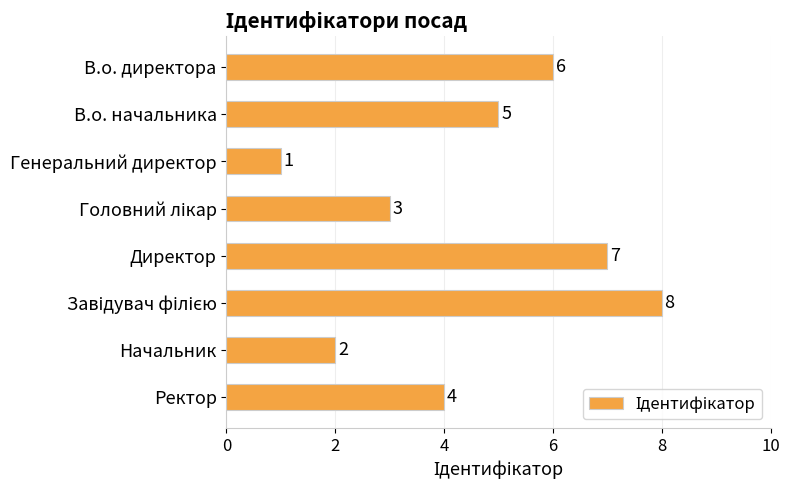

Are the bars grouped side by side (vs. stacked)?

No